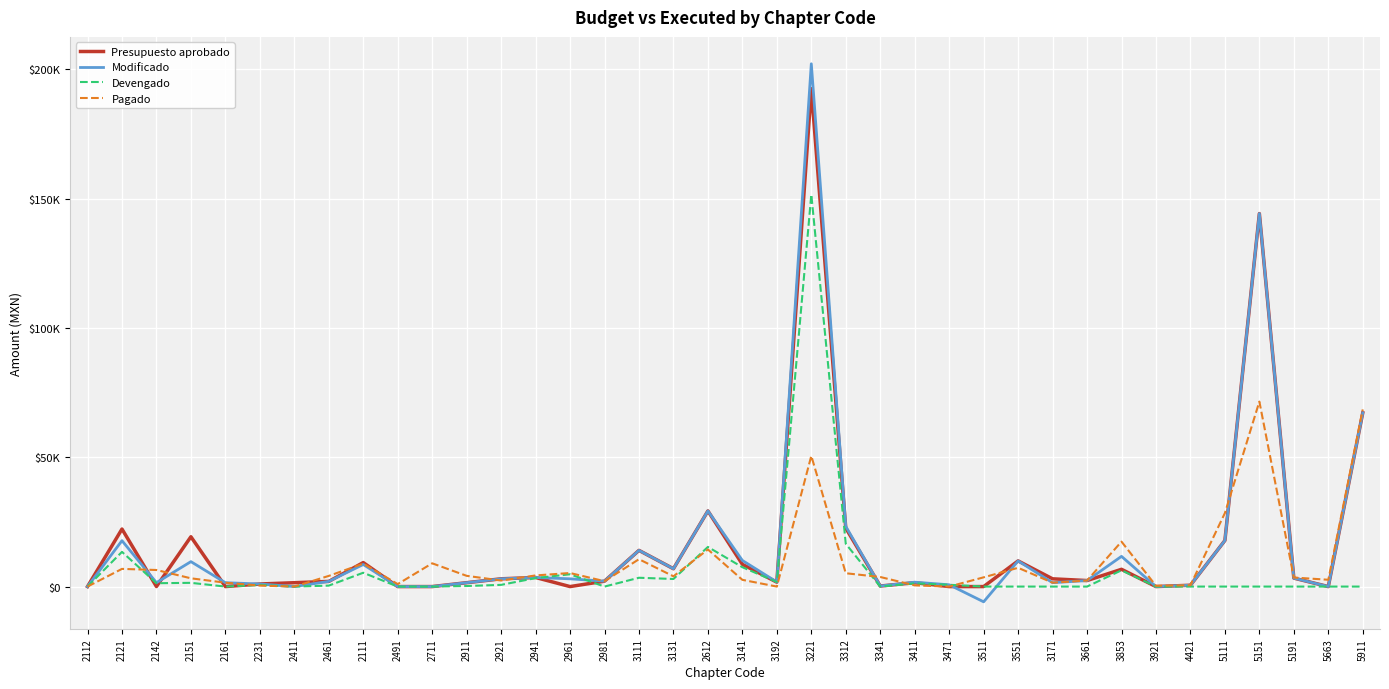

Does the chart have visible grid lines?

Yes